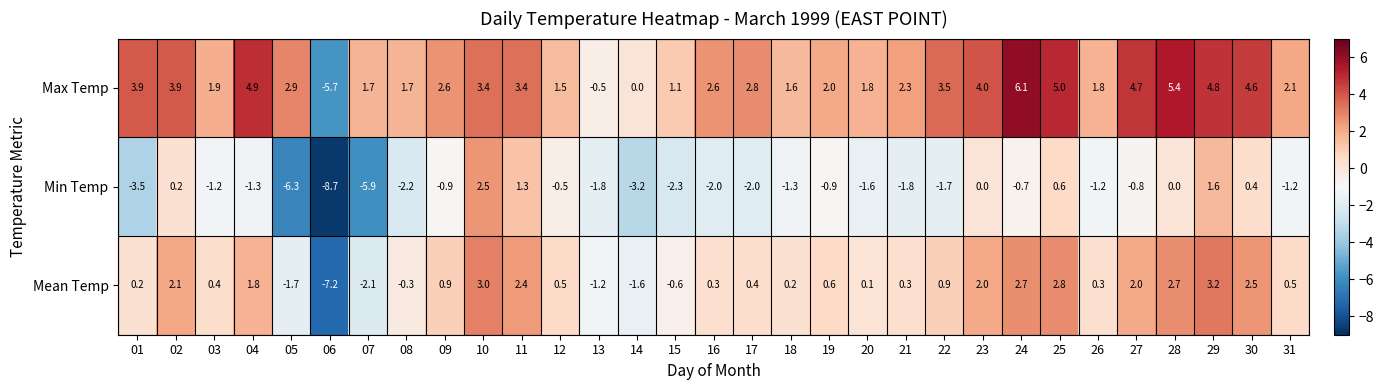

What is the maximum value shown in the chart?

6.1